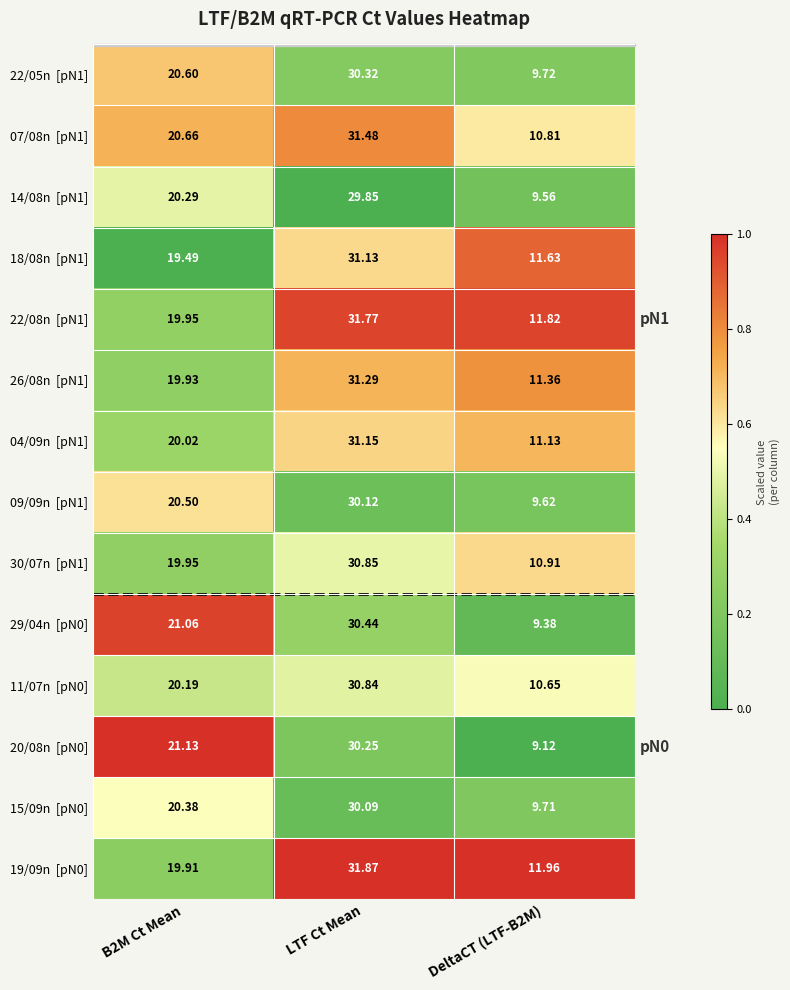

At which category is the sum across all series the highest?

LTF Ct Mean